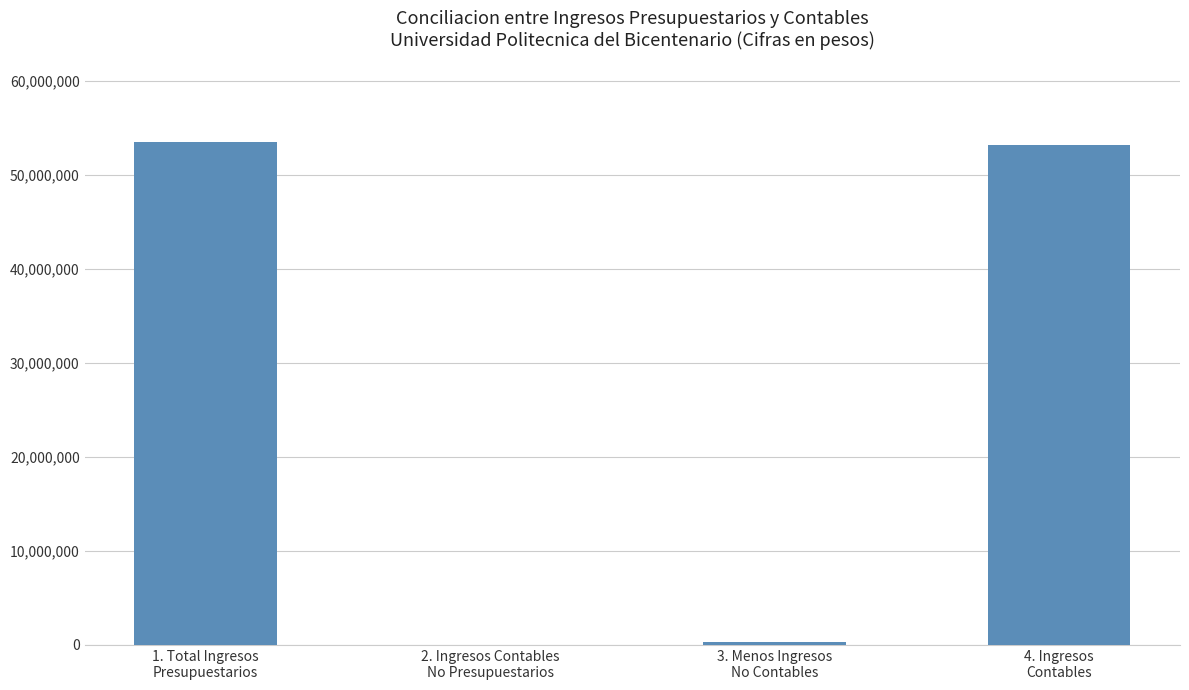

What is the greatest value displayed?

53493242.0